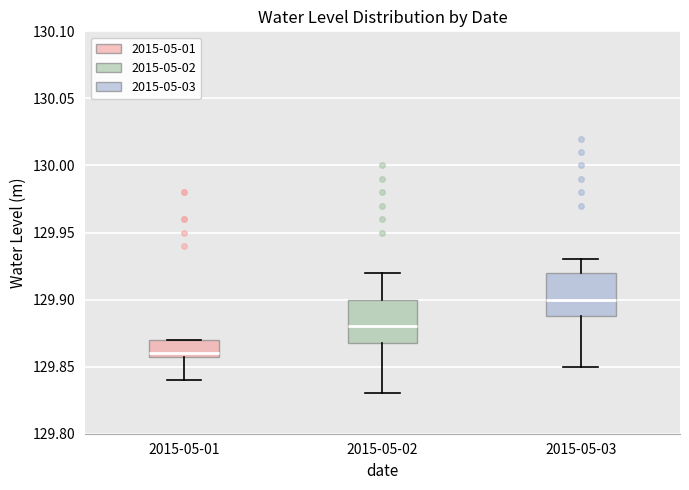

Which box's median line is the highest?

2015-05-03